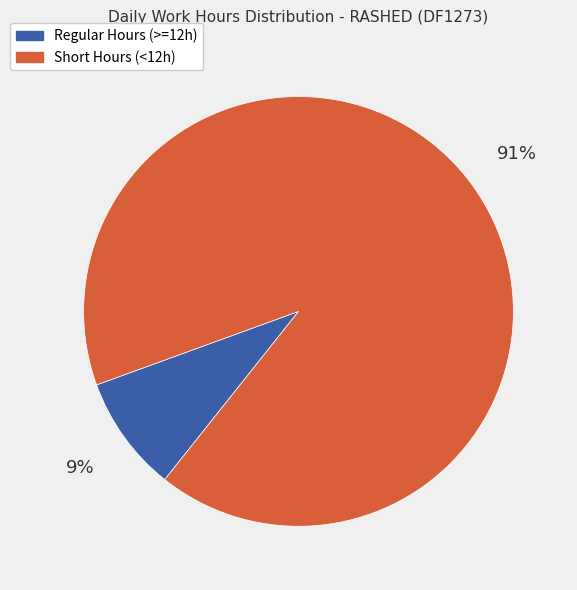

To the nearest percent, what is the difference between the largest and smallest slice percentages?

82%